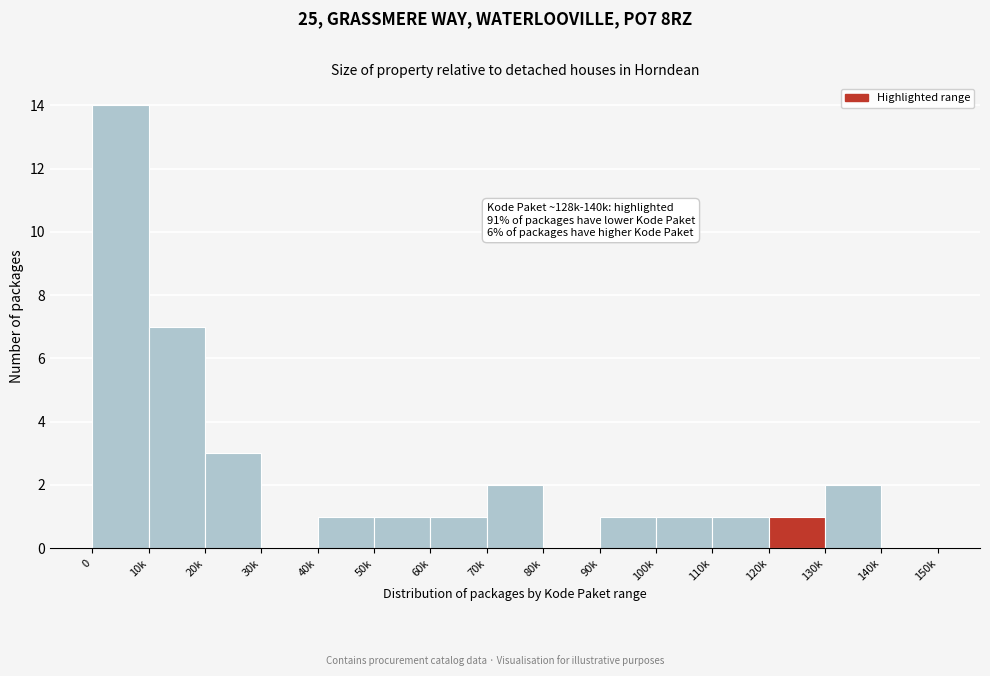

Reading left to right, transcribe all the data shown in this chart.

0=14	10k=7	20k=3	30k=0	40k=1	50k=1	60k=1	70k=2	80k=0	90k=1	100k=1	110k=1	120k=1	130k=2	140k=0